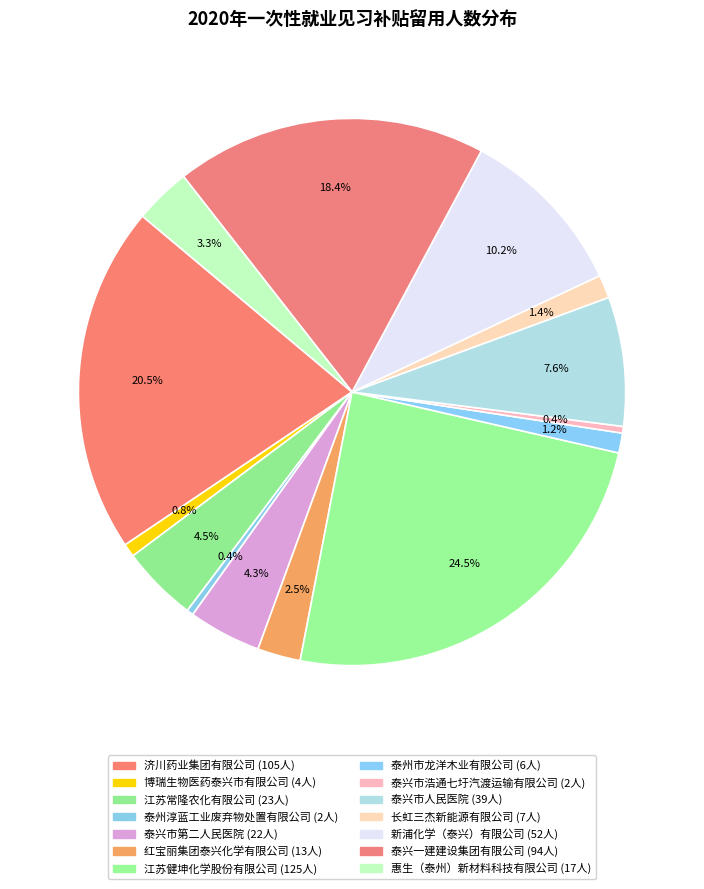

How many slices are in this pie chart?

14